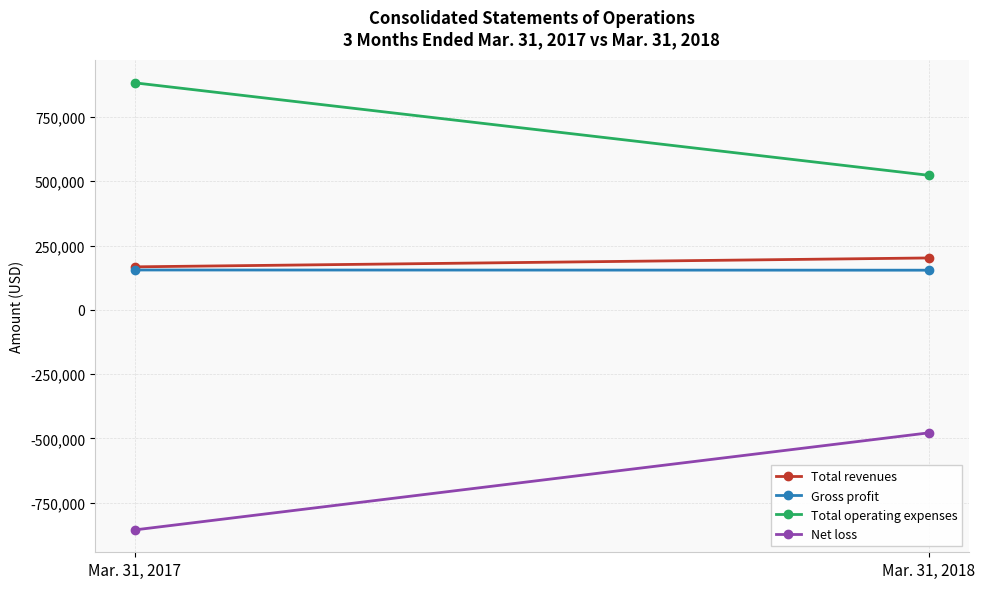

The value of Total revenues at Mar. 31, 2018 is 201656. True or false?

True